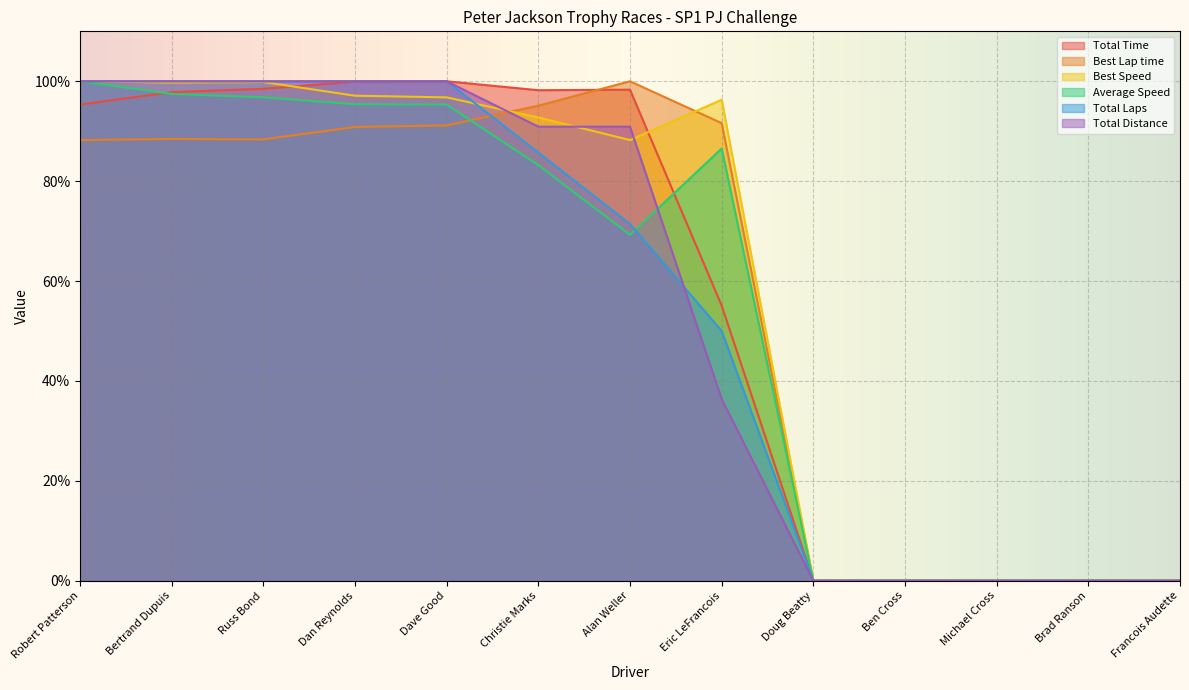

List the series in order of their peak value, highest first.

Total Time, Best Lap time, Best Speed, Average Speed, Total Laps, Total Distance